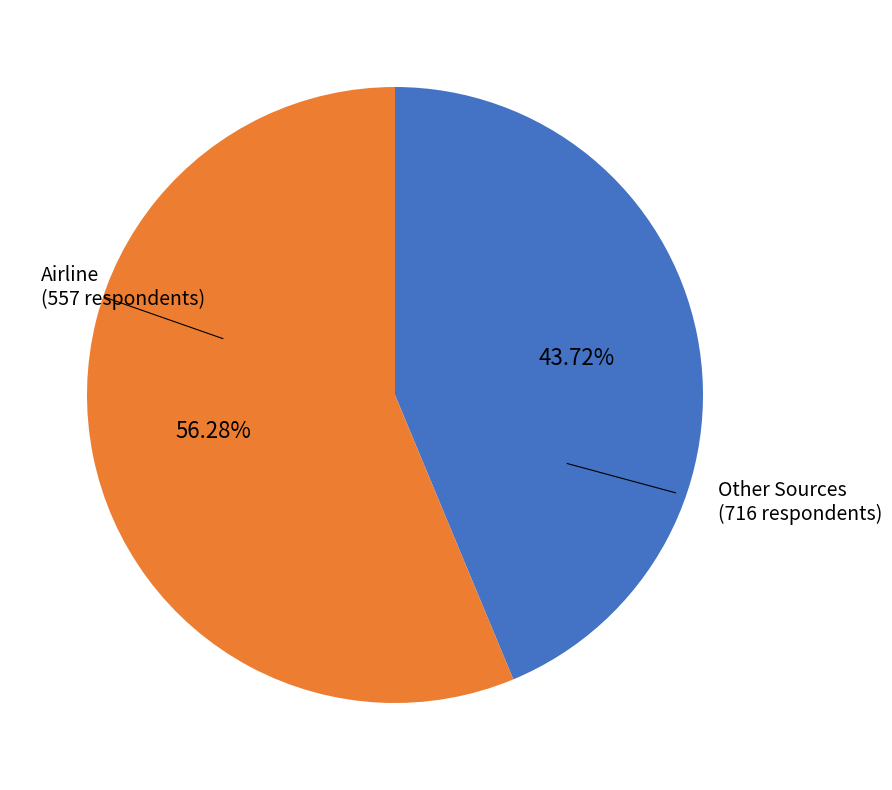

Is there a majority slice in this chart?

Yes